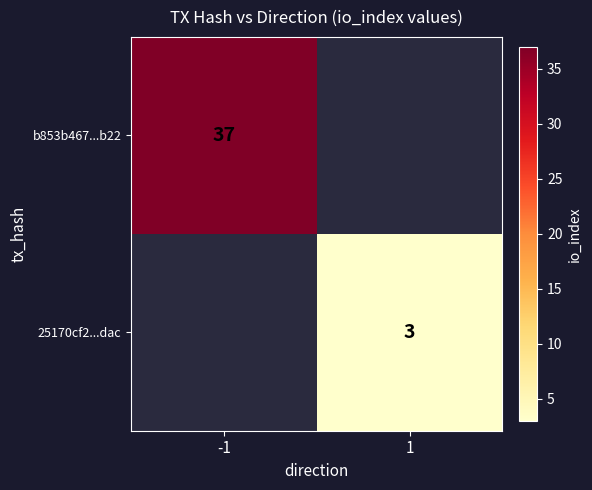

The 25170cf2...dac series shows 4 at 1. True or false?

False